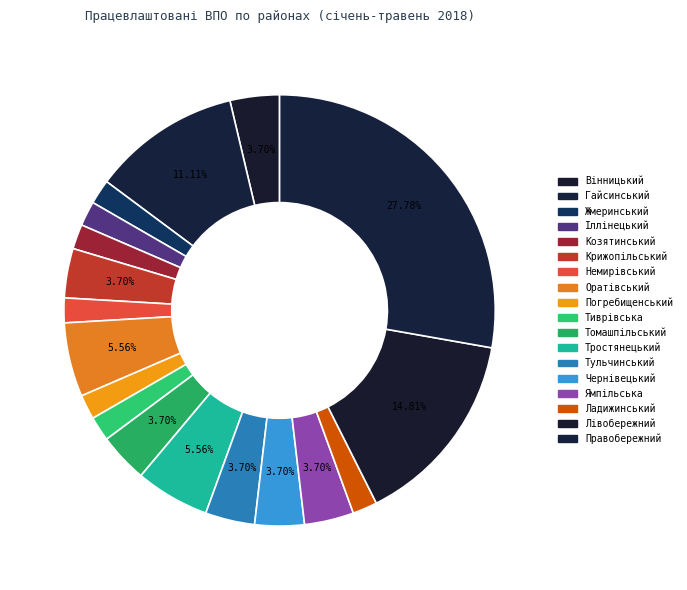

What portion of the pie excludes Оратівський?

94.4%